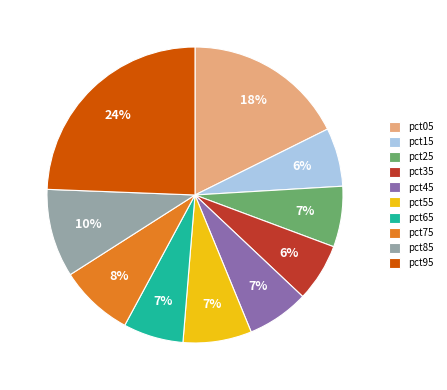

Is the sum of pct35 and pct75 greater than half?

No